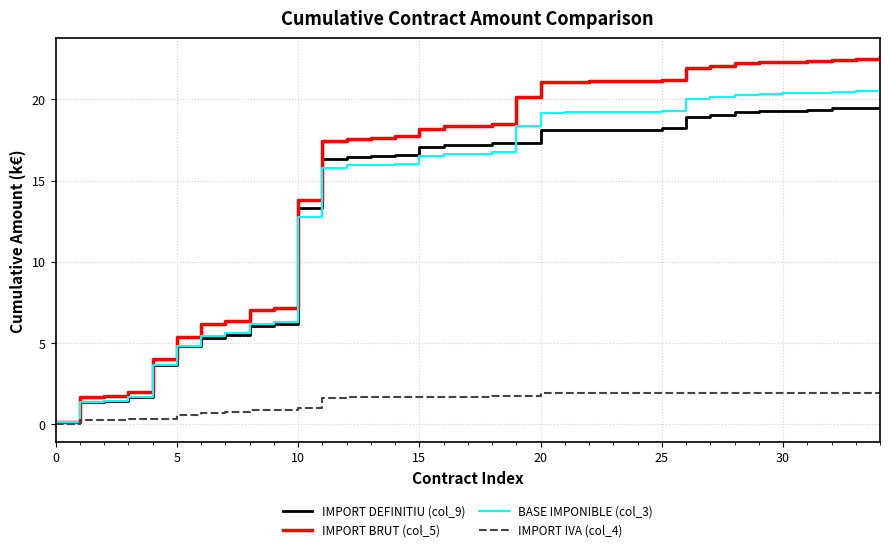

Which series has the widest spread of values?

IMPORT BRUT (col_5)